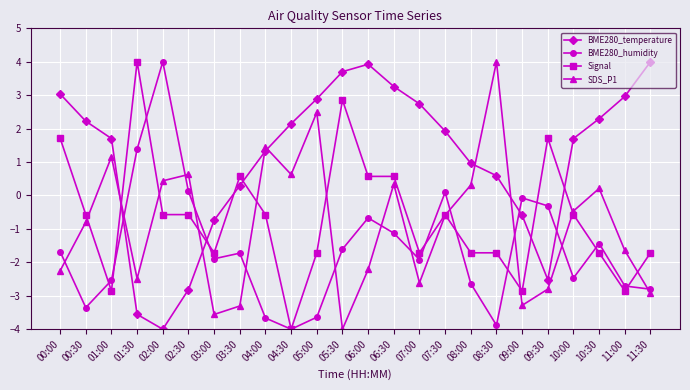

What is the maximum value shown in the chart?

4.0